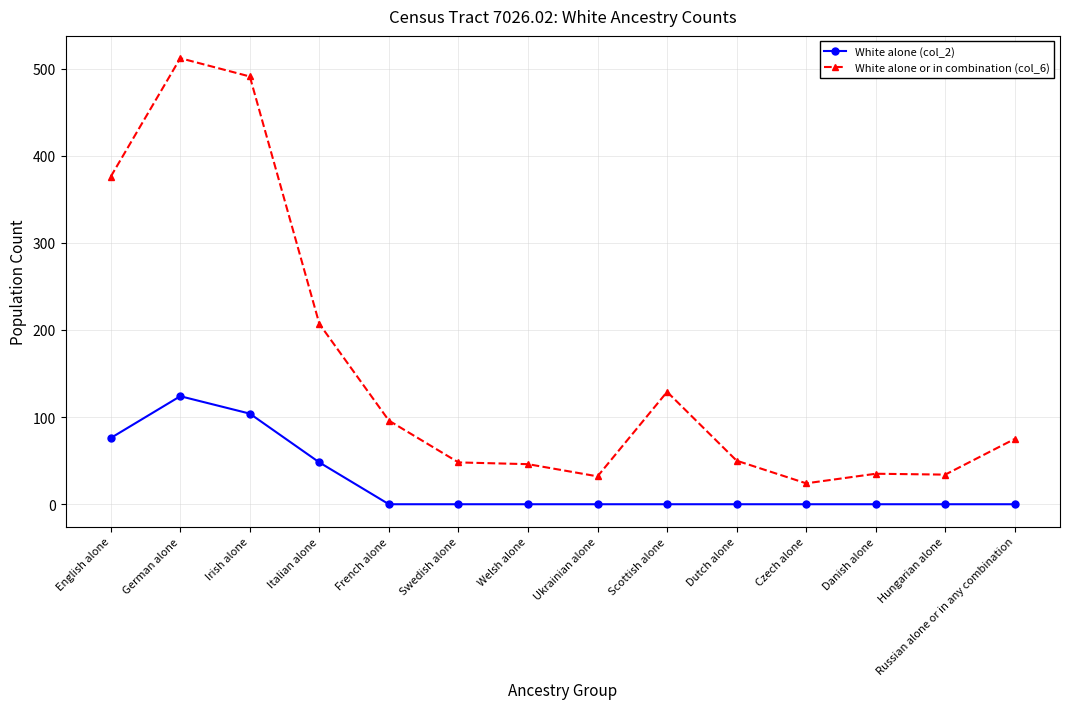

True or false: White alone or in combination (col_6) and White alone (col_2) cross at least once.

False